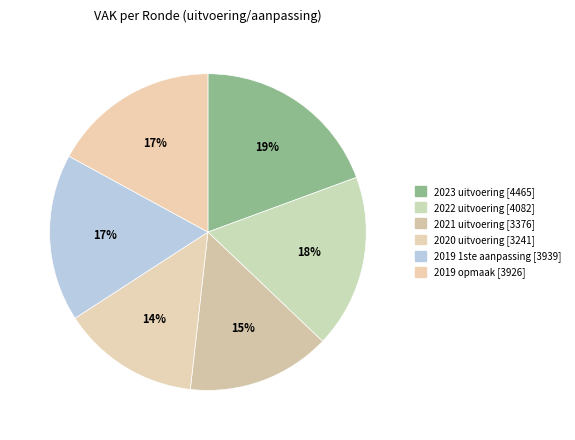

To the nearest percent, what portion does 2019 opmaak represent?

17%